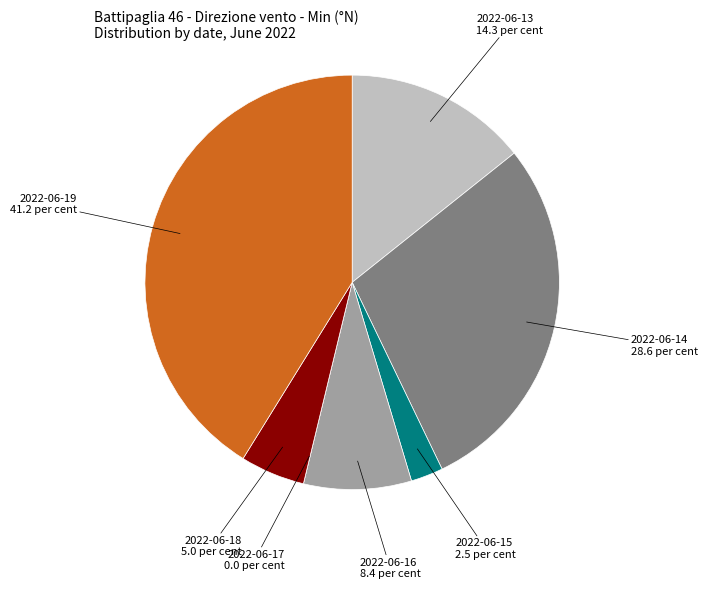

Is there any slice that represents more than half of the pie?

No